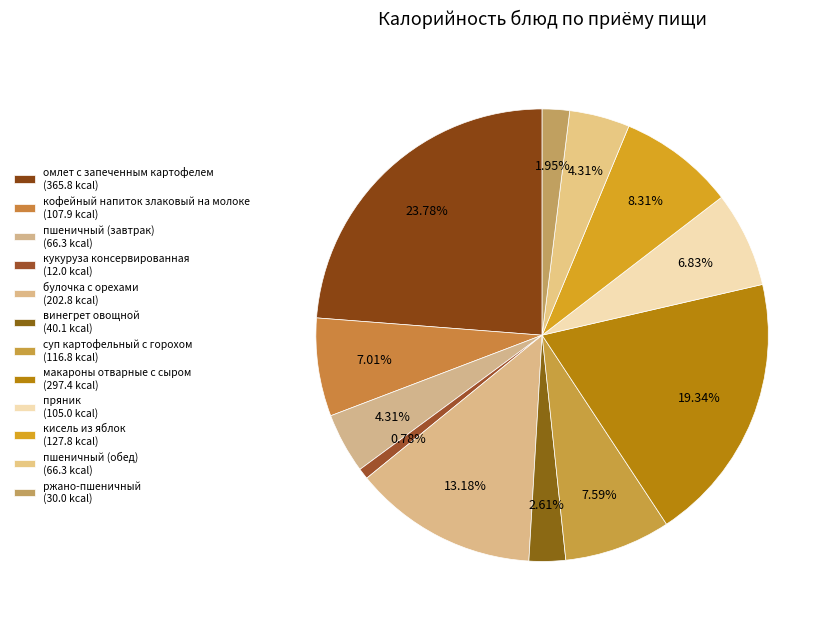

How many slices are in this pie chart?

12